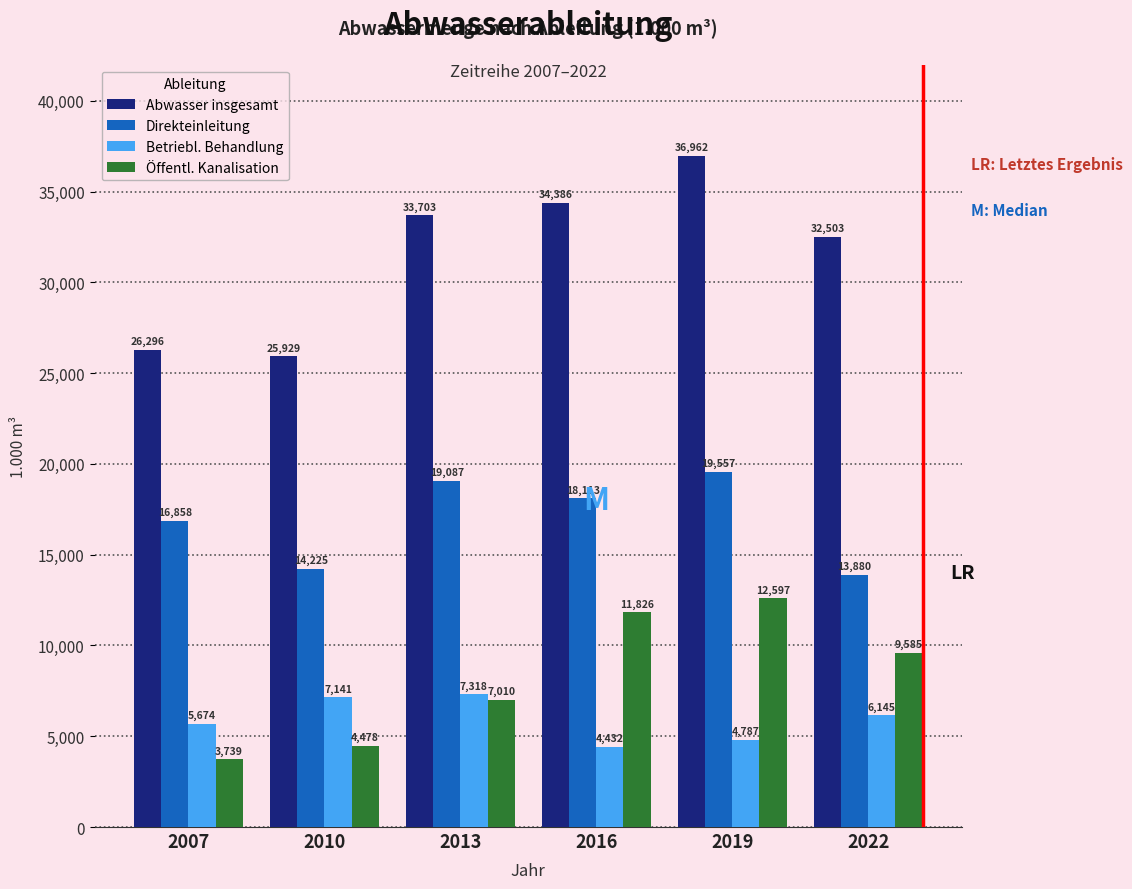

Reading right to left, extract all data points from this chart.

Abwasser insgesamt: 2022=32503	2019=36962	2016=34386	2013=33703	2010=25929	2007=26296
Direkteinleitung: 2022=13880	2019=19557	2016=18113	2013=19087	2010=14225	2007=16858
Betriebl. Behandlung: 2022=6145	2019=4787	2016=4432	2013=7318	2010=7141	2007=5674
Öffentl. Kanalisation: 2022=9585	2019=12597	2016=11826	2013=7010	2010=4478	2007=3739